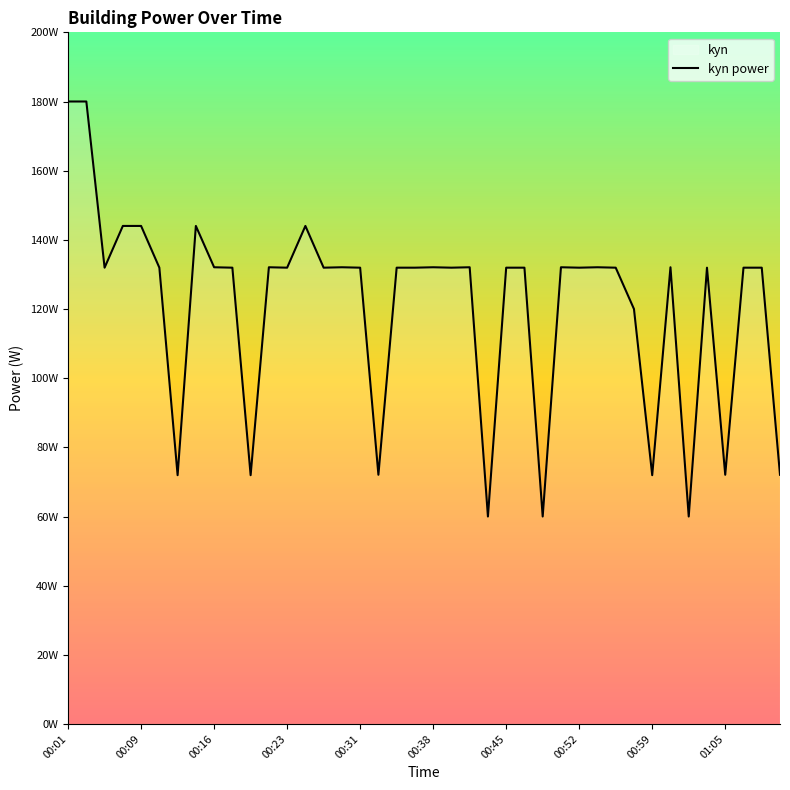

What value does the data have at 00:31?

131.9